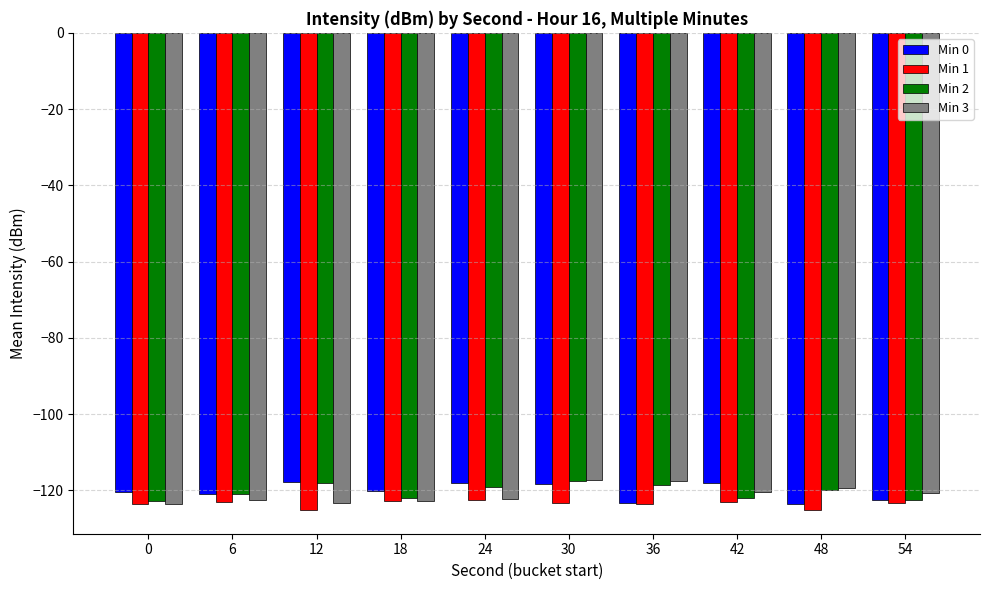

What is the maximum value for Min 0?

-117.7